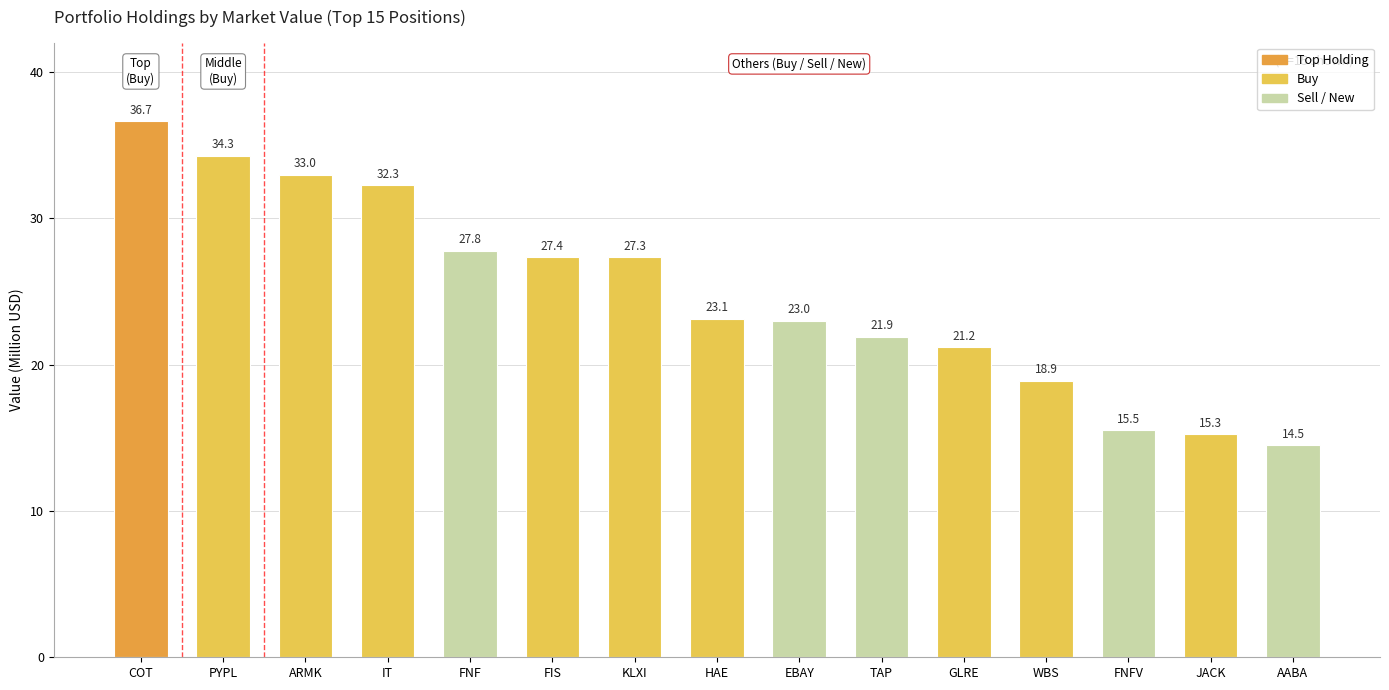

The chart shows a value of 15.3 at JACK. True or false?

True